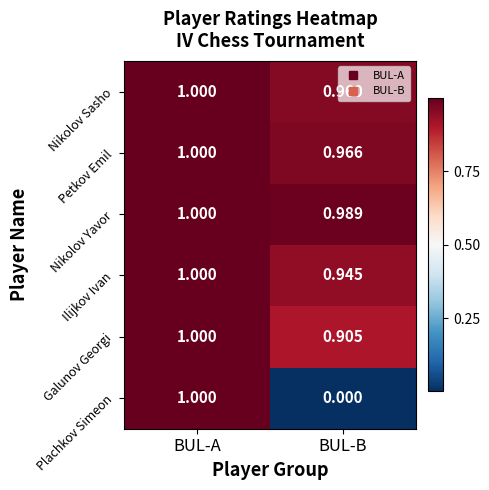

Which series has the largest range (max minus min)?

Plachkov Simeon